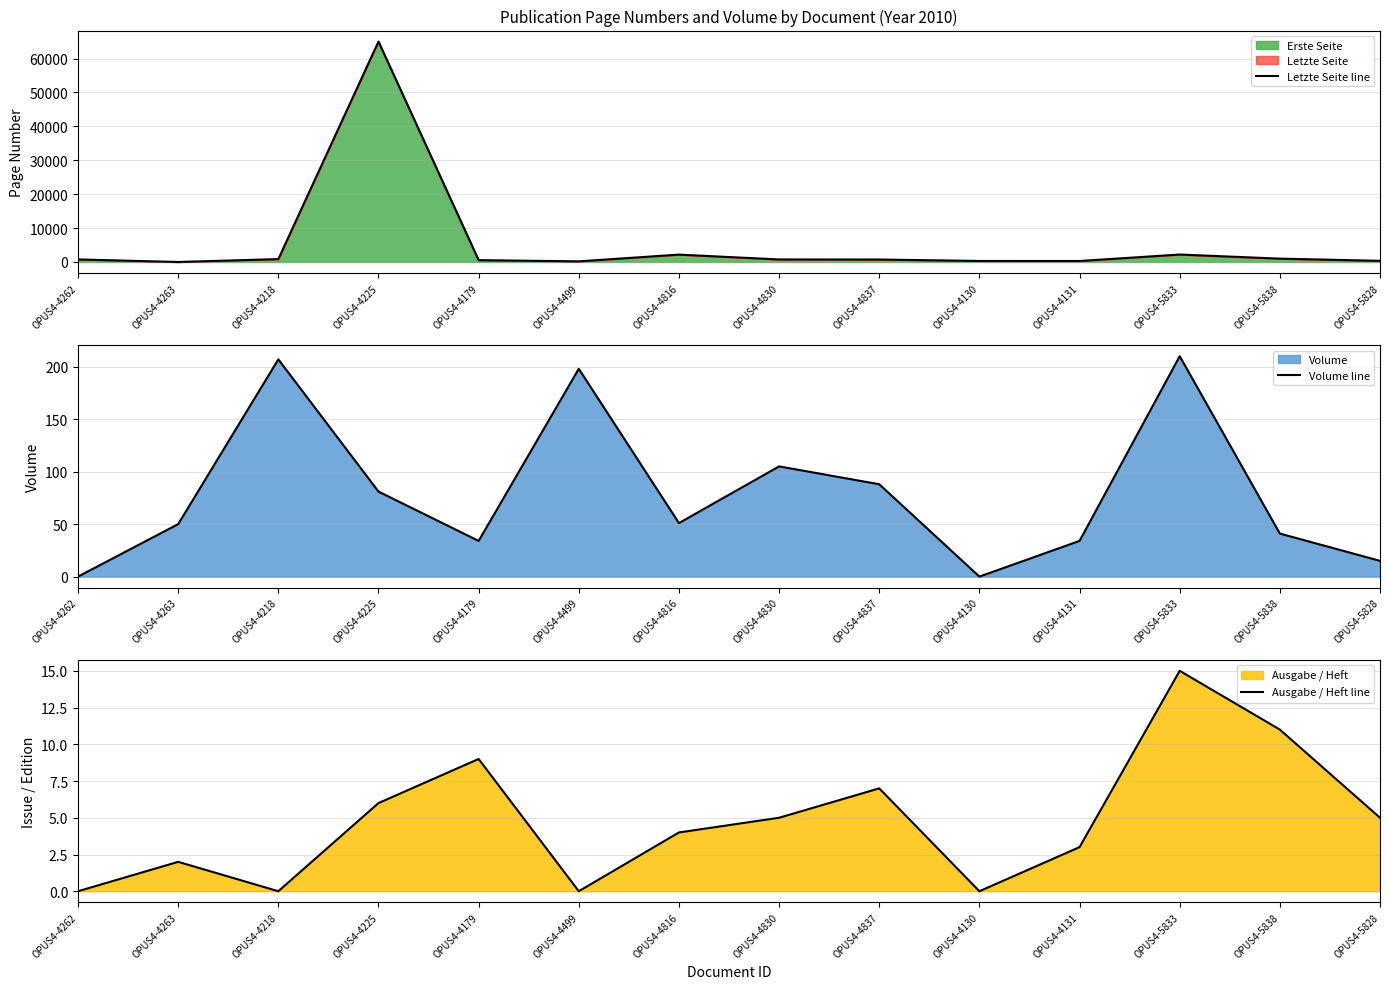

Is it true that Ausgabe / Heft line equals 17 at OPUS4-5838?

False